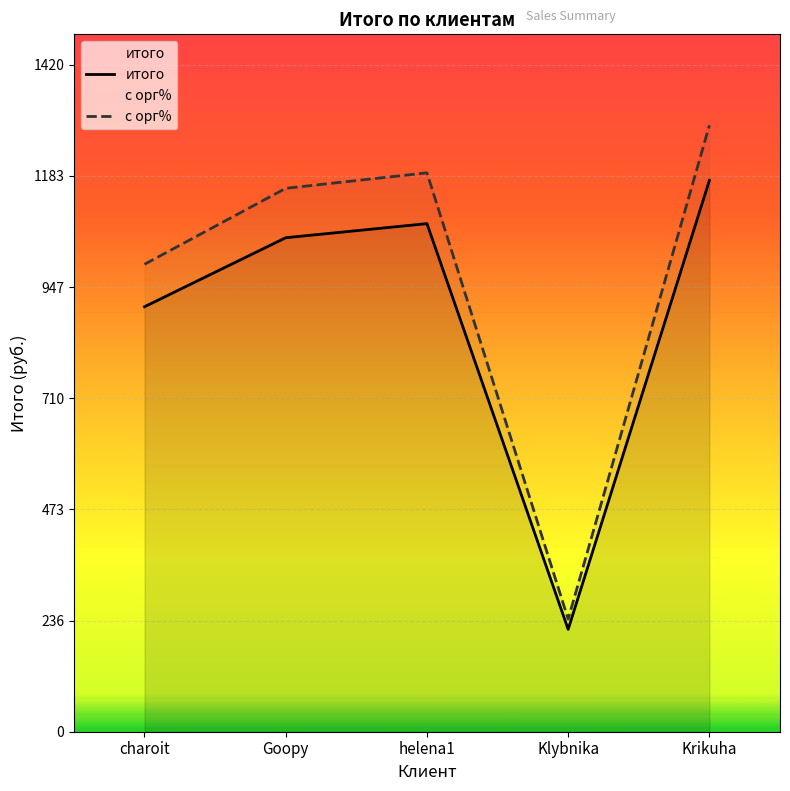

Which label corresponds to the smallest value in the chart?

Klybnika